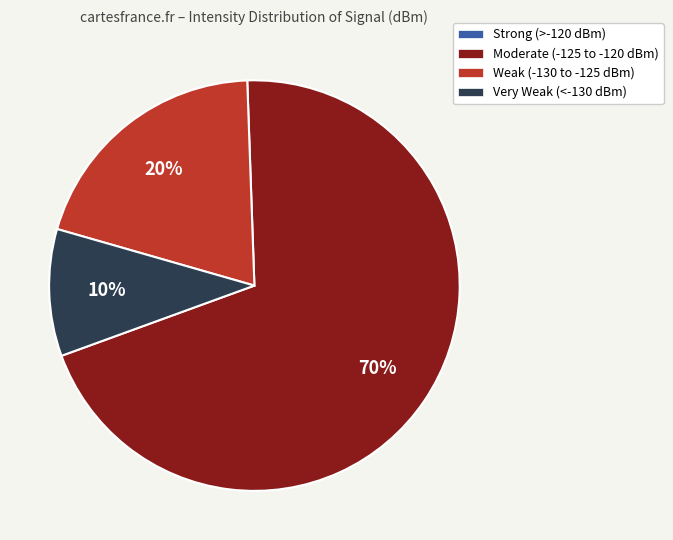

To the nearest percent, what is the difference between the largest and smallest slice percentages?

70%